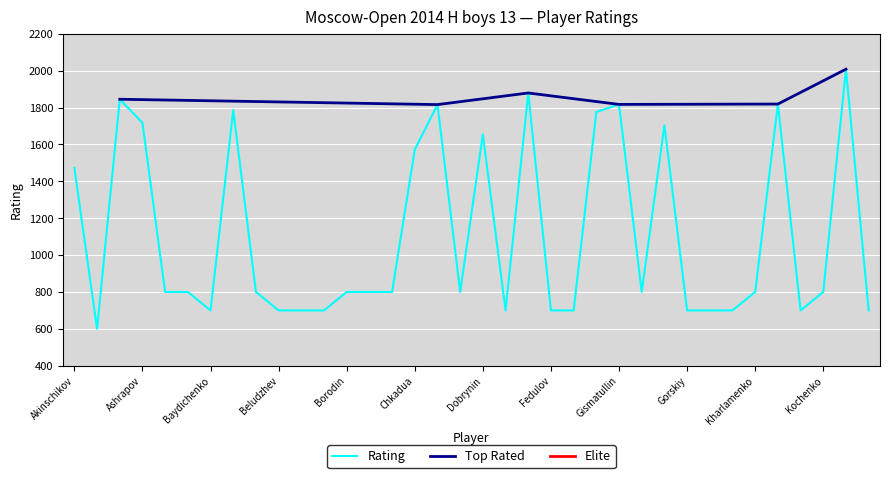

True or false: the data has more than 0 interior local peaks.

True